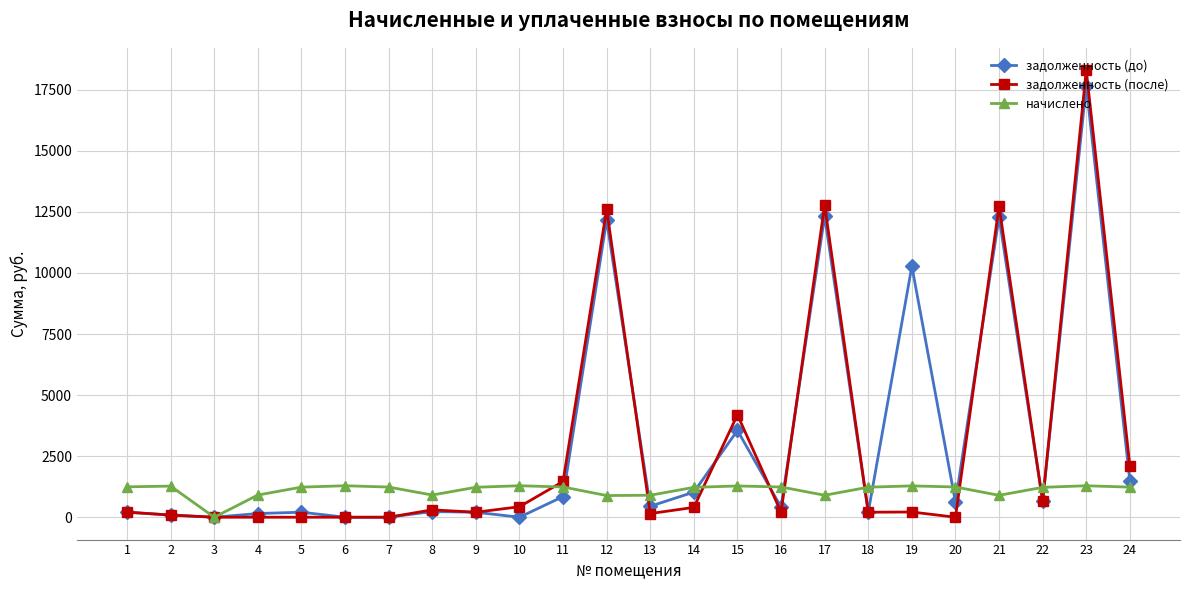

What is the highest value of the задолженность (после) series?

18302.4